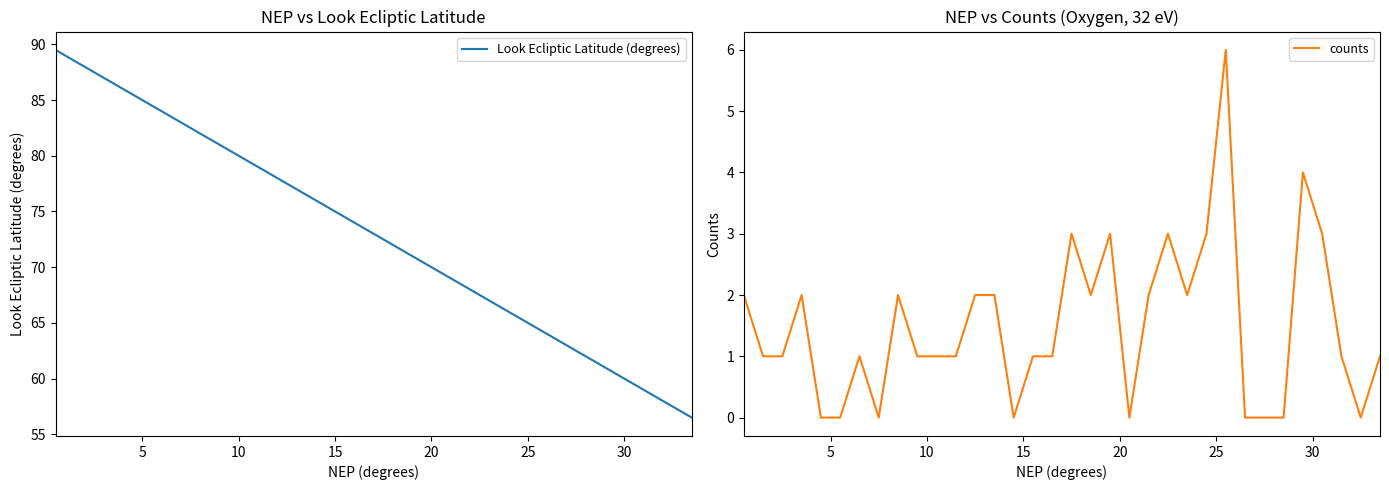

What is the maximum value for counts?

6